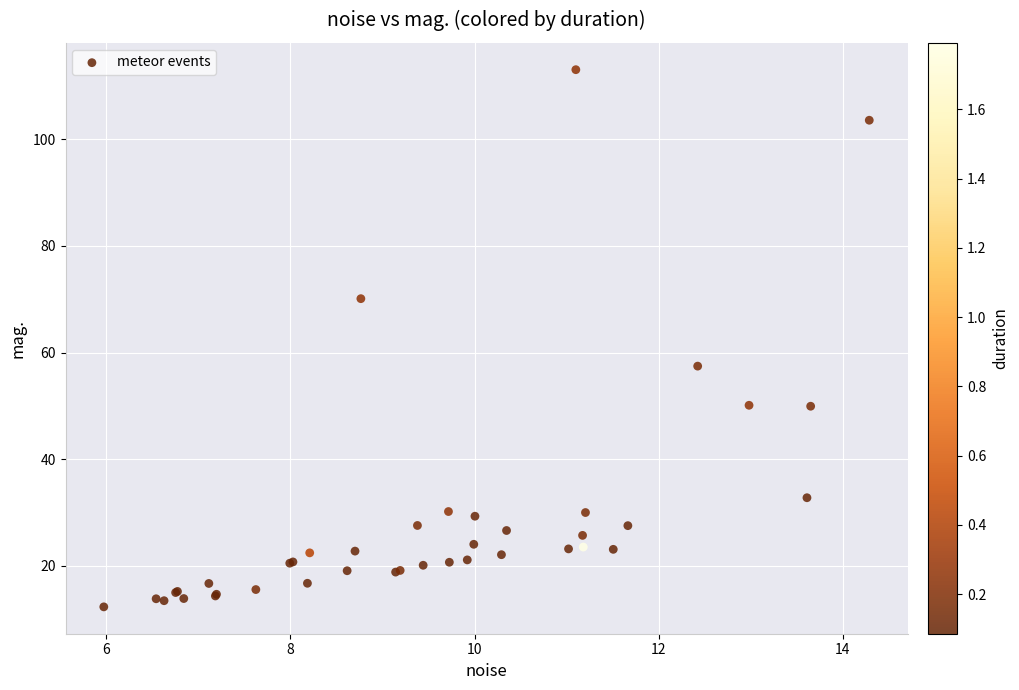

What Y value in the scatter plot is closest to 62?

57.5